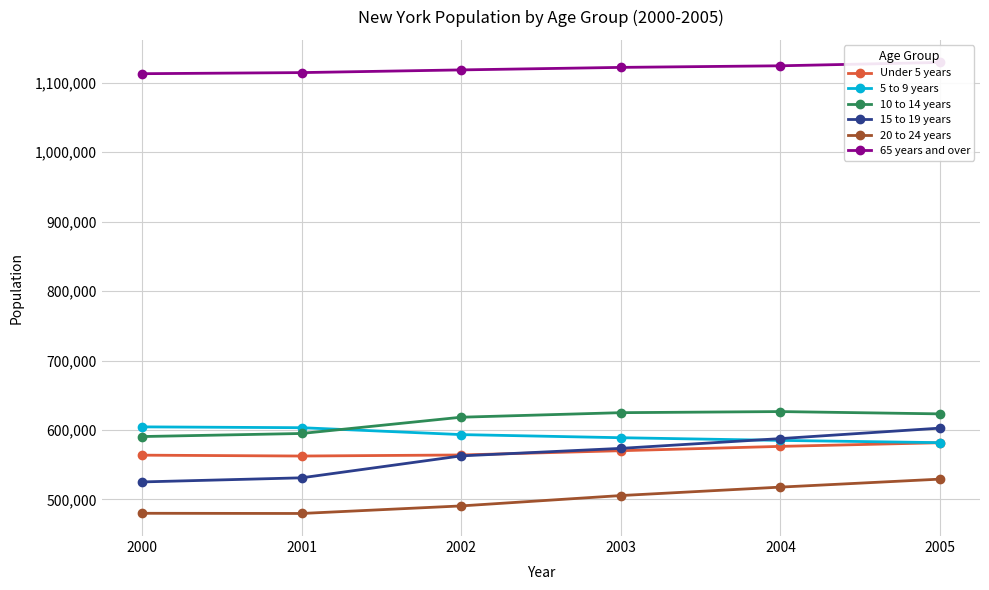

What are all the series names shown in the legend?

Under 5 years, 5 to 9 years, 10 to 14 years, 15 to 19 years, 20 to 24 years, 65 years and over